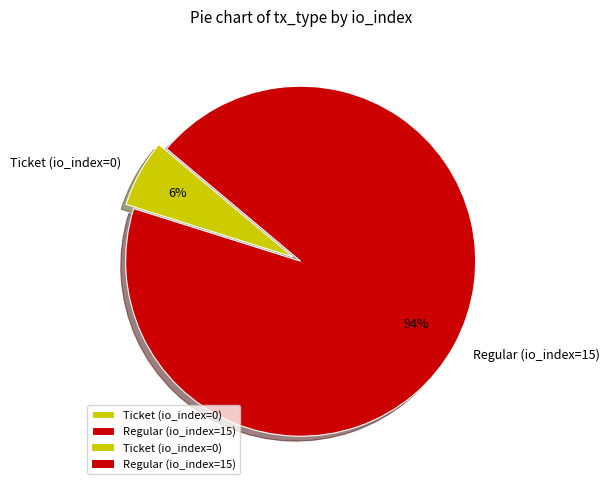

True or false: Regular (io_index=15) accounts for 99% of the total.

False